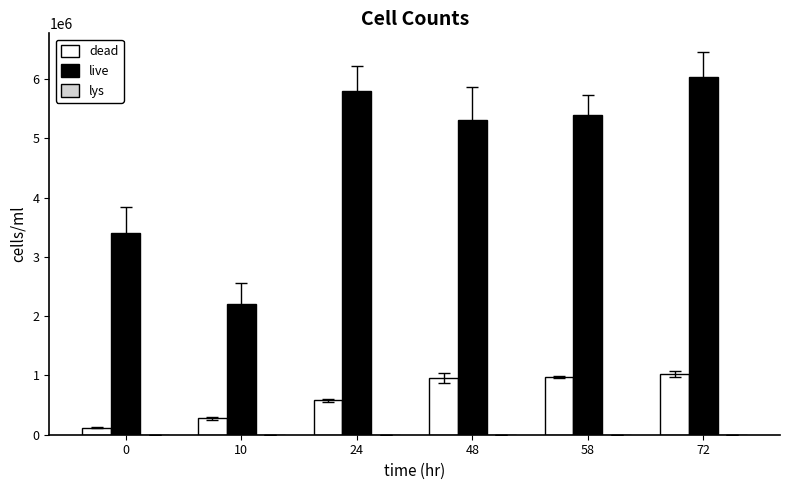

True or false: dead has a value of 120000.0 at 0.

True